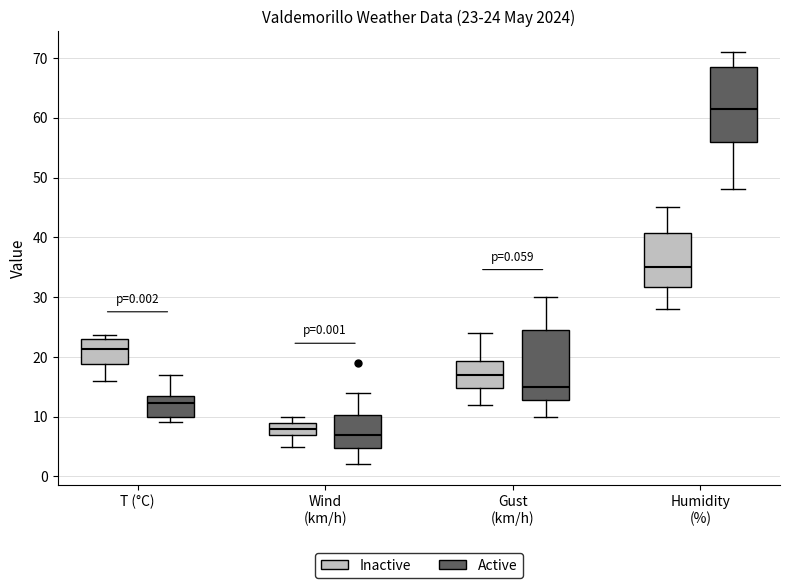

Which box's median line is the highest?

Humidity (%) (Active)